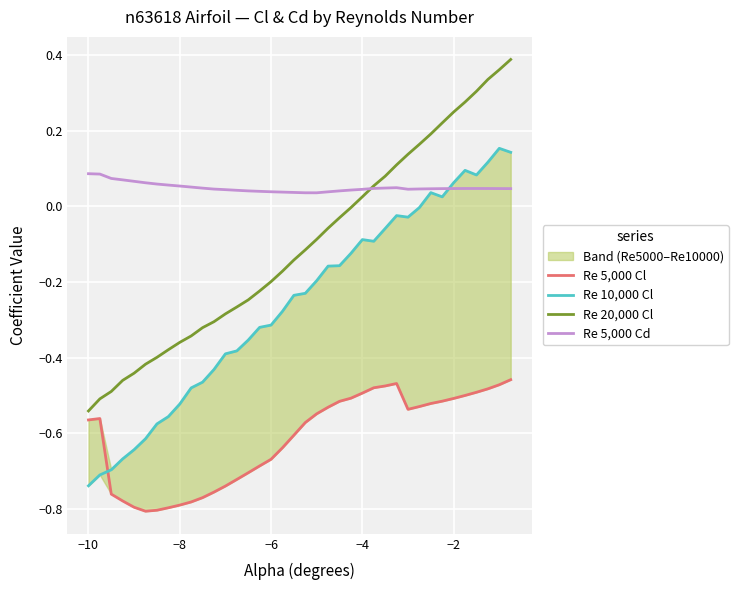

At how many categories does at least one series exceed 0?

38